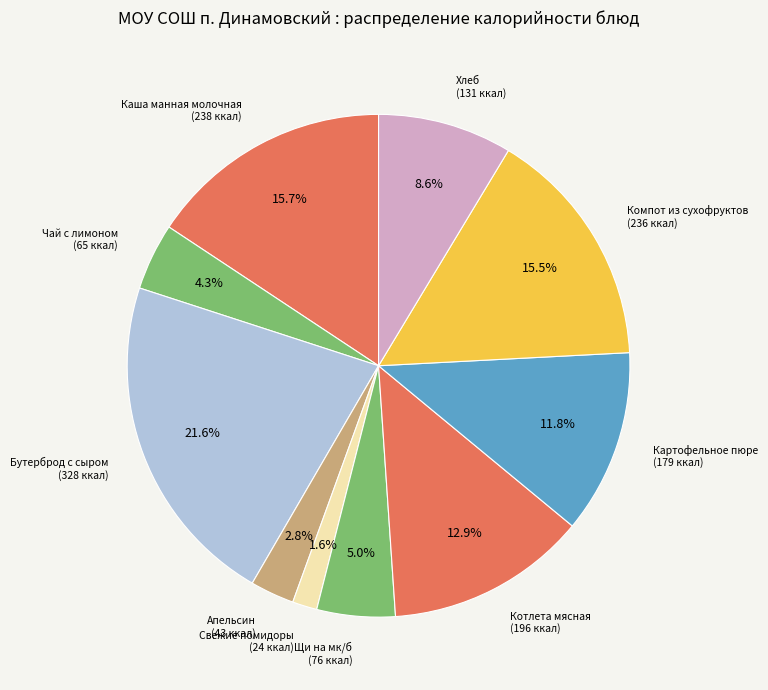

How many segments does this pie chart have?

10